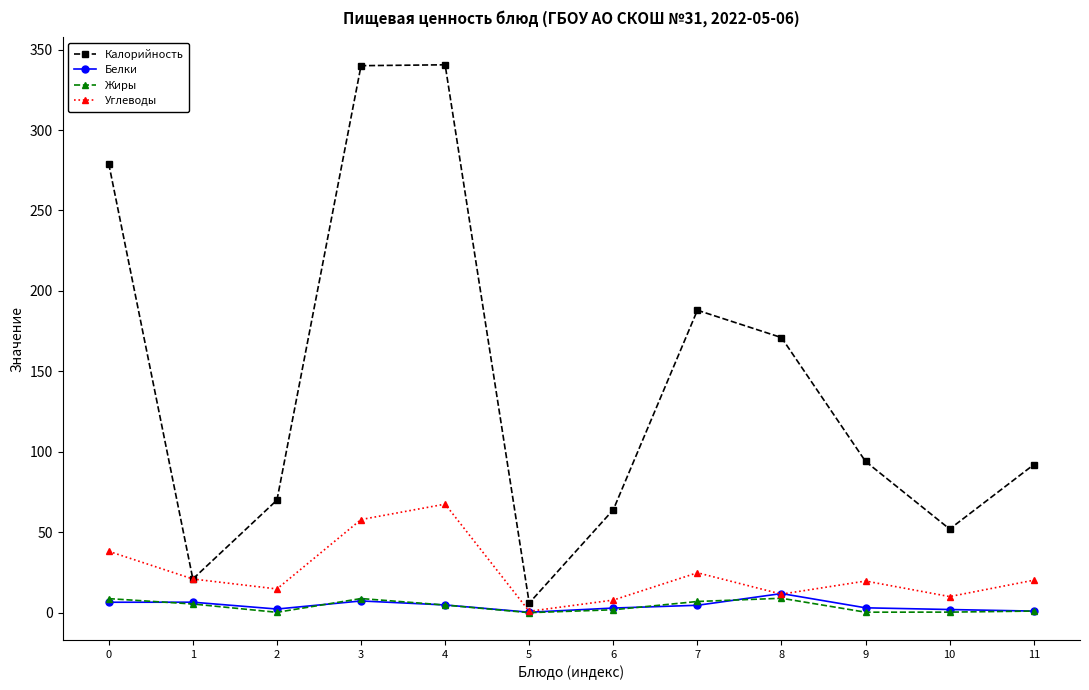

The value of Калорийность at 0 is 86.3. True or false?

False